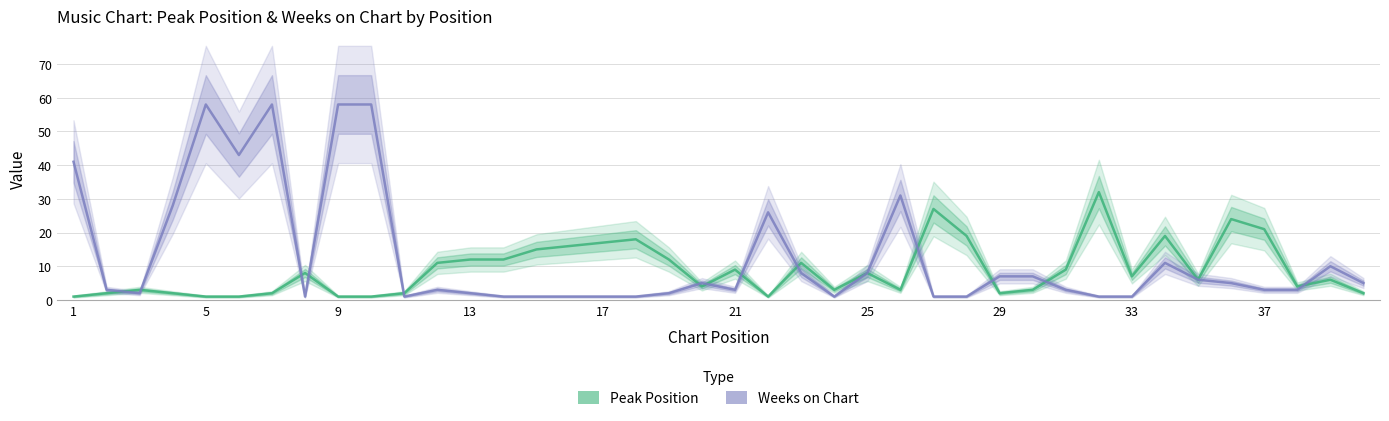

What is the difference between the maximum and minimum values in the Weeks on Chart series?

57